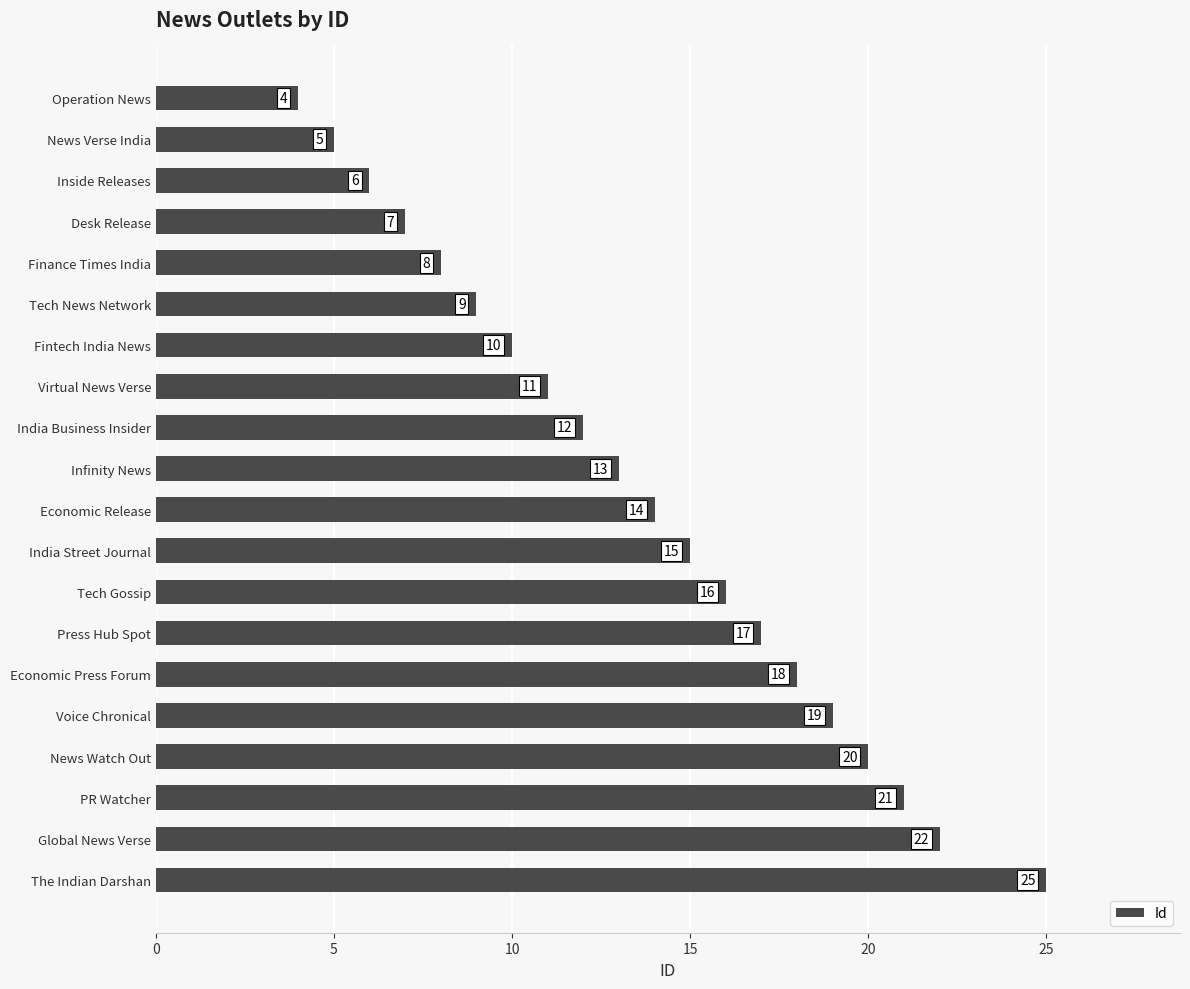

The value at Finance Times India is 8. True or false?

True